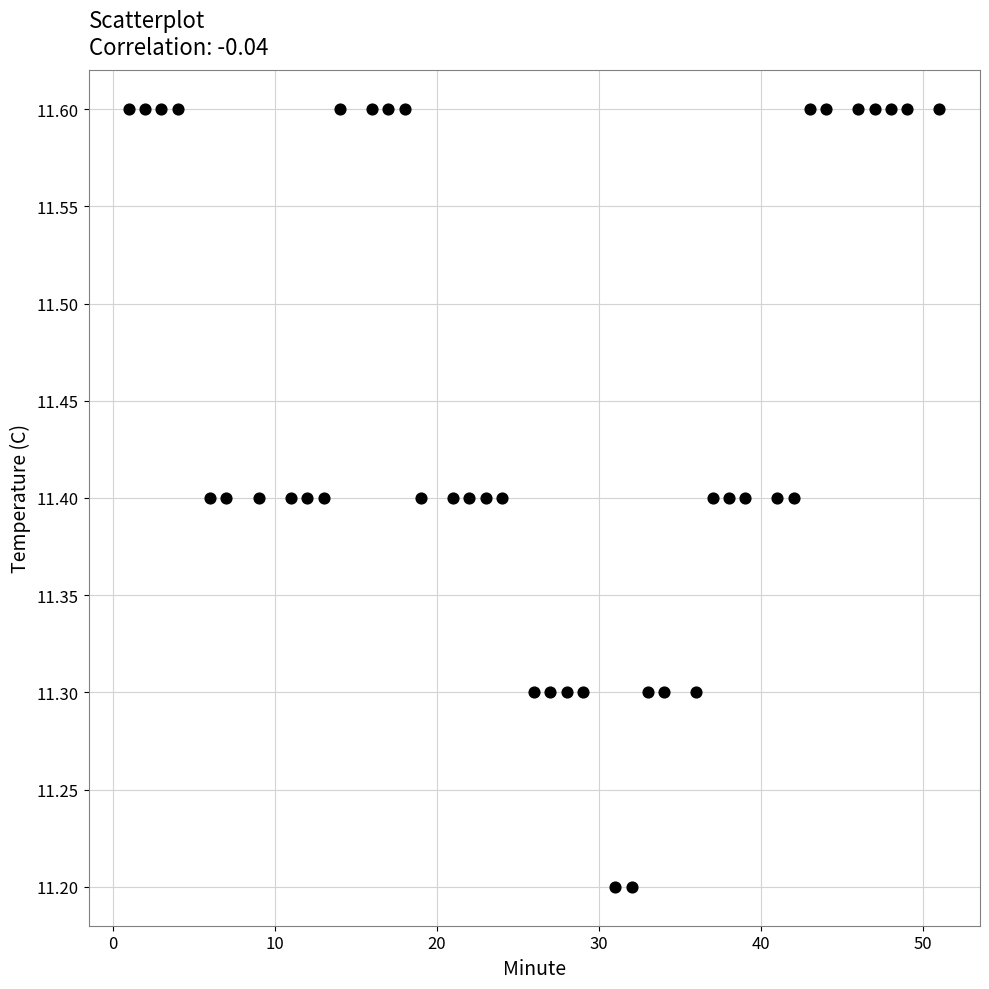

What is the range of Y values (max minus min)?

0.4